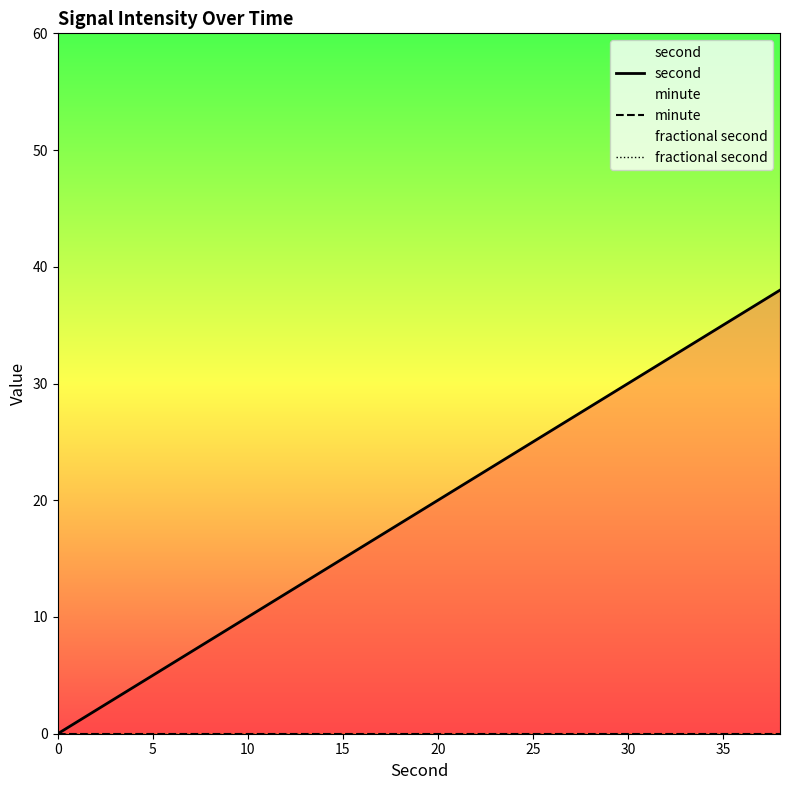

Does the chart display data point markers on the line(s)?

No